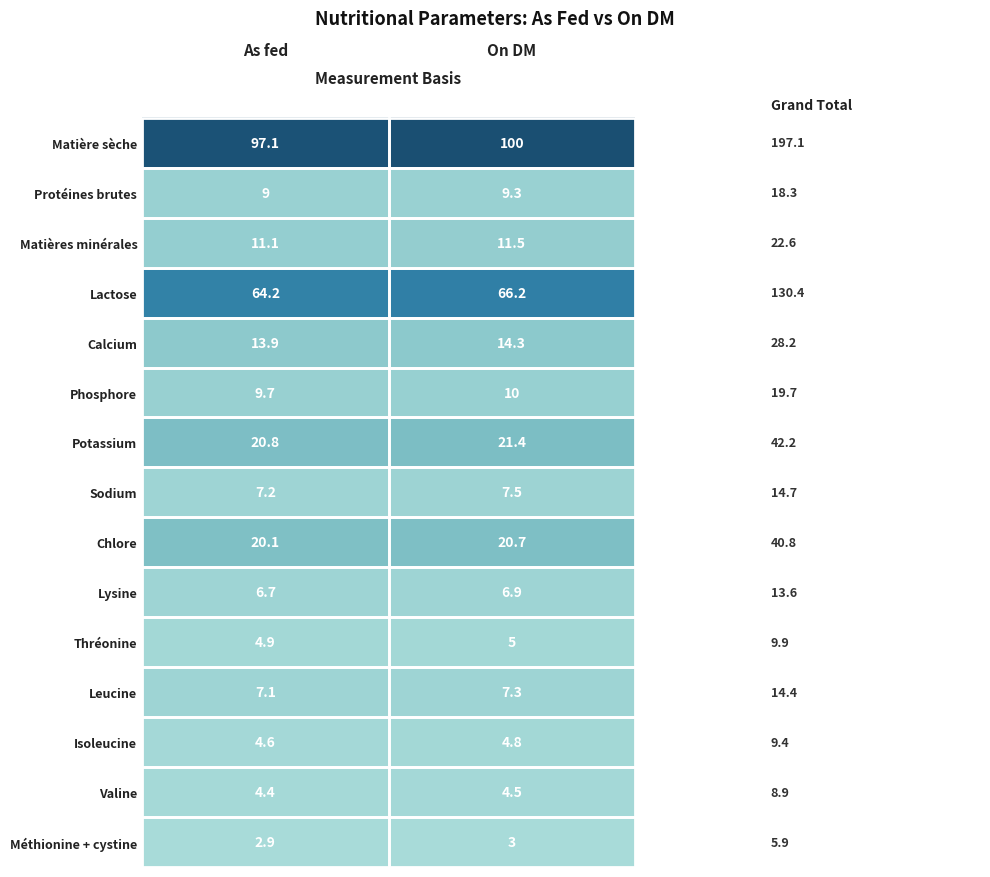

What is the approximate value of Chlore at On DM?

20.7